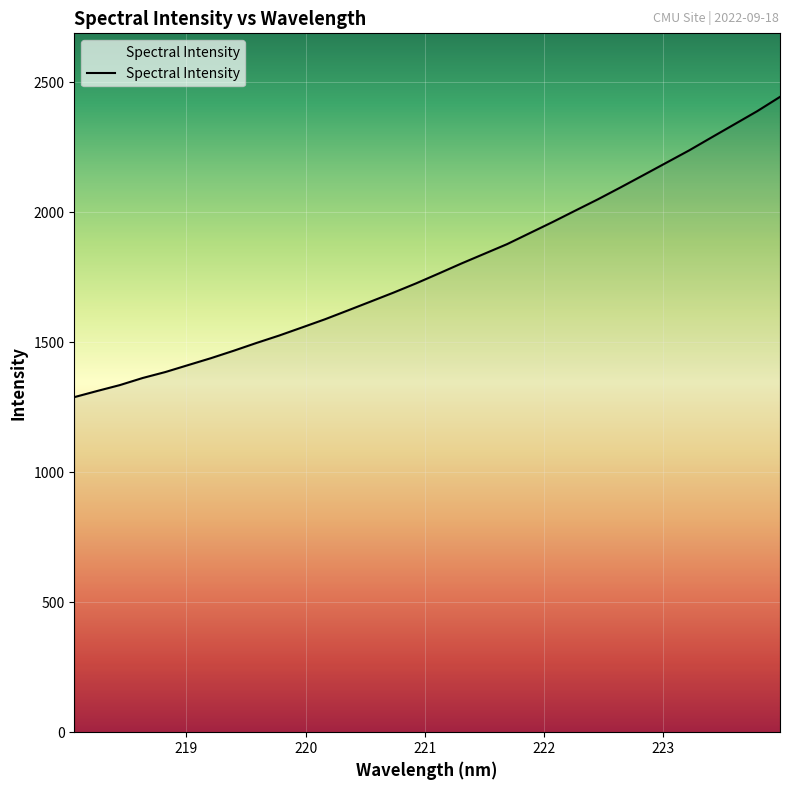

Does the chart have visible grid lines?

Yes